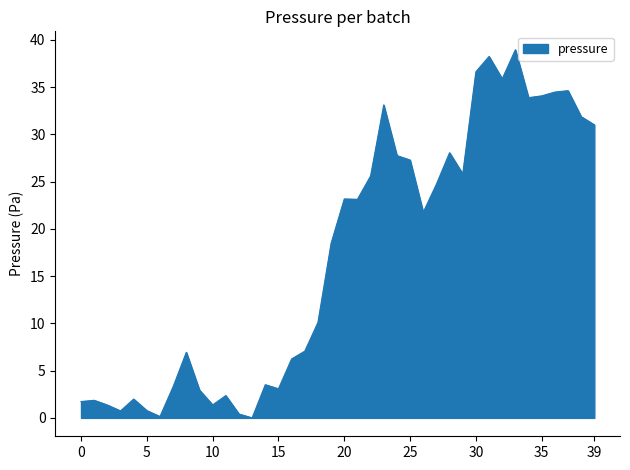

What is the maximum value shown in the chart?

39.0